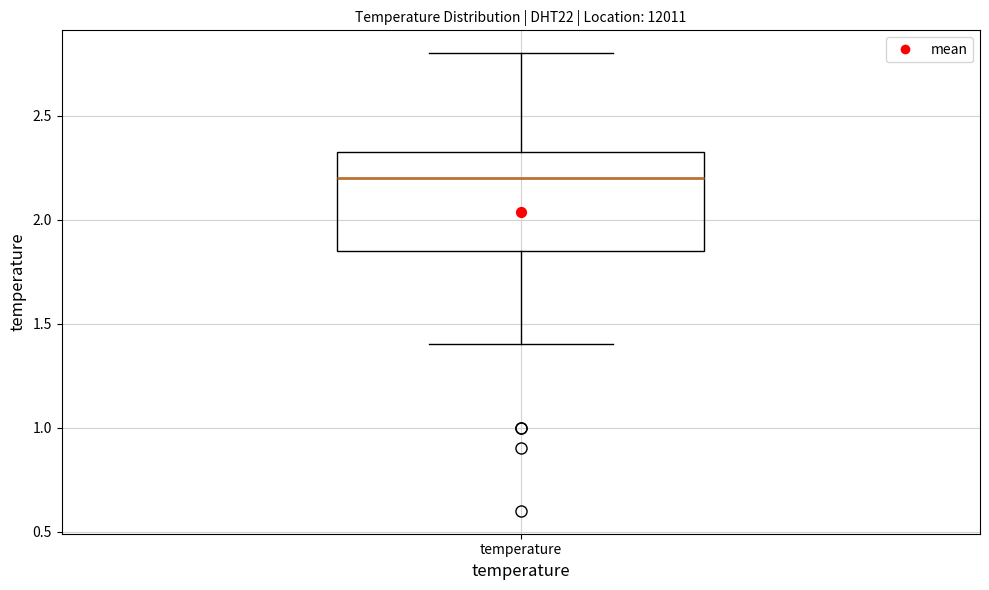

Where does the lower whisker of the box for temperature end on the y-axis? The values are not printed on the chart, so give them approximately, as read against the axis.

1.40